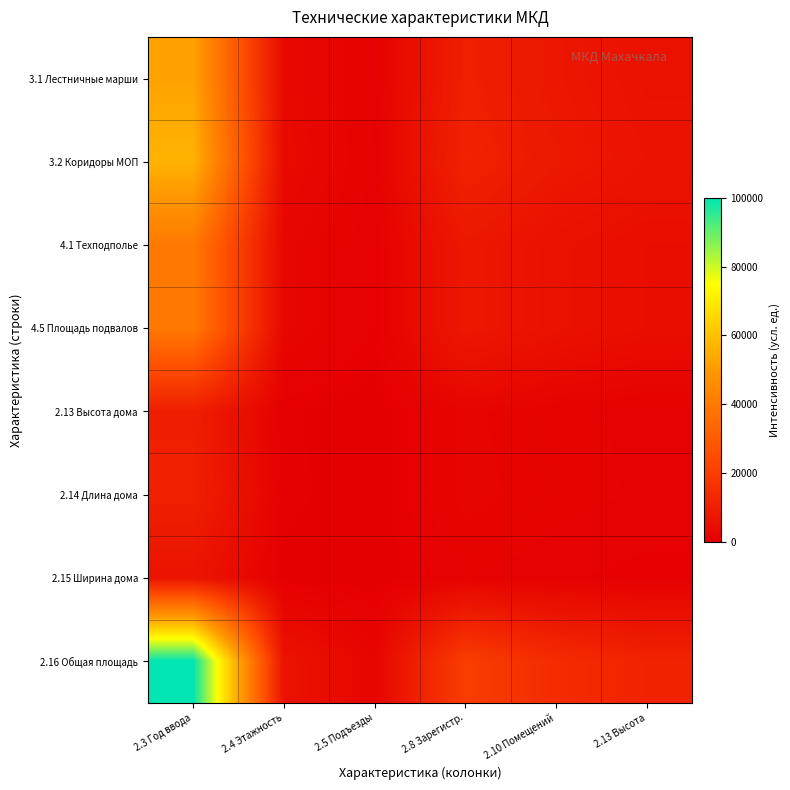

Reading left to right, transcribe all the data shown in this chart.

3.1 Лестничные марши: 2.3 Год ввода=52389.3	2.4 Этажность=3162.8	2.5 Подъезды=1021.1	2.8 Зарегистр.=10456.5	2.10 Помещений=7530.6	2.13 Высота=5936.1
3.2 Коридоры МОП: 2.3 Год ввода=56543.4	2.4 Этажность=3424.7	2.5 Подъезды=1113.7	2.8 Зарегистр.=11295.1	2.10 Помещений=8137.9	2.13 Высота=6417.3
4.1 Техподполье: 2.3 Год ввода=39701.7	2.4 Этажность=2362.7	2.5 Подъезды=738.3	2.8 Зарегистр.=7895.1	2.10 Помещений=5675.8	2.13 Высота=4466.4
4.5 Площадь подвалов: 2.3 Год ввода=39701.7	2.4 Этажность=2362.7	2.5 Подъезды=738.3	2.8 Зарегистр.=7895.1	2.10 Помещений=5675.8	2.13 Высота=4466.4
2.13 Высота дома: 2.3 Год ввода=9954.1	2.4 Этажность=487.0	2.5 Подъезды=75.1	2.8 Зарегистр.=1889.7	2.10 Помещений=1327.0	2.13 Высота=1020.3
2.14 Длина дома: 2.3 Год ввода=10500.7	2.4 Этажность=521.4	2.5 Подъезды=87.3	2.8 Зарегистр.=2000.0	2.10 Помещений=1406.9	2.13 Высота=1083.6
2.15 Ширина дома: 2.3 Год ввода=6586.0	2.4 Этажность=274.6	2.5 Подъезды=0.0	2.8 Зарегистр.=1209.7	2.10 Помещений=834.6	2.13 Высота=630.2
2.16 Общая площадь: 2.3 Год ввода=100000.0	2.4 Этажность=6165.0	2.5 Подъезды=2082.6	2.8 Зарегистр.=20068.1	2.10 Помещений=14490.9	2.13 Высота=11451.5